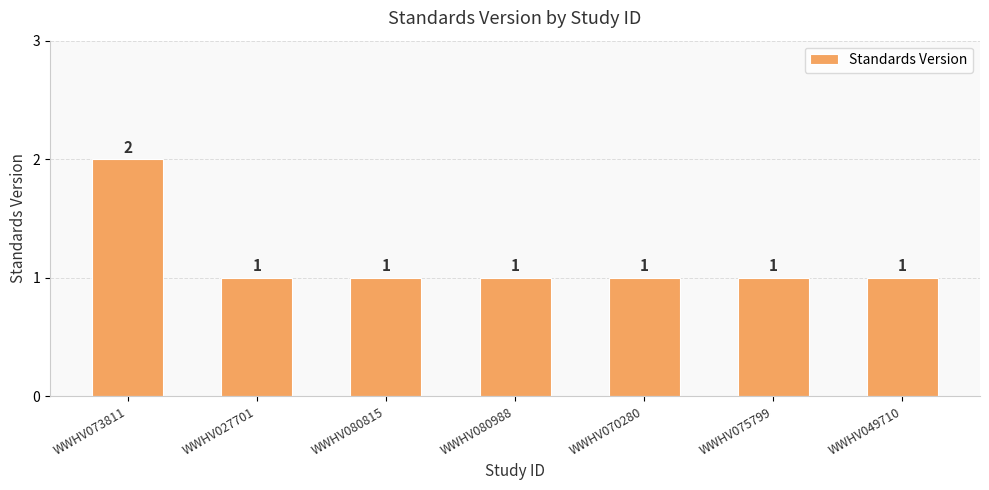

Reading left to right, list all the values displayed in this chart.

2	1	1	1	1	1	1